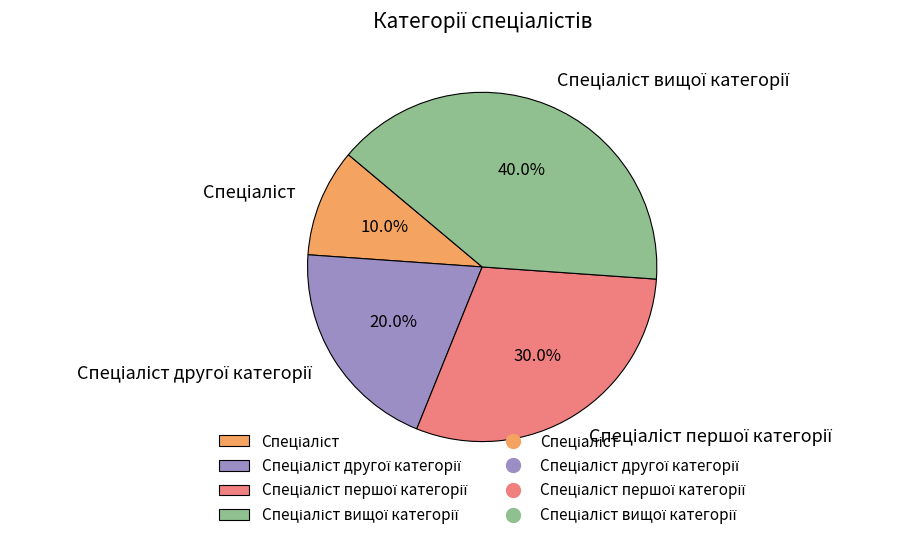

Is there a majority slice in this chart?

No